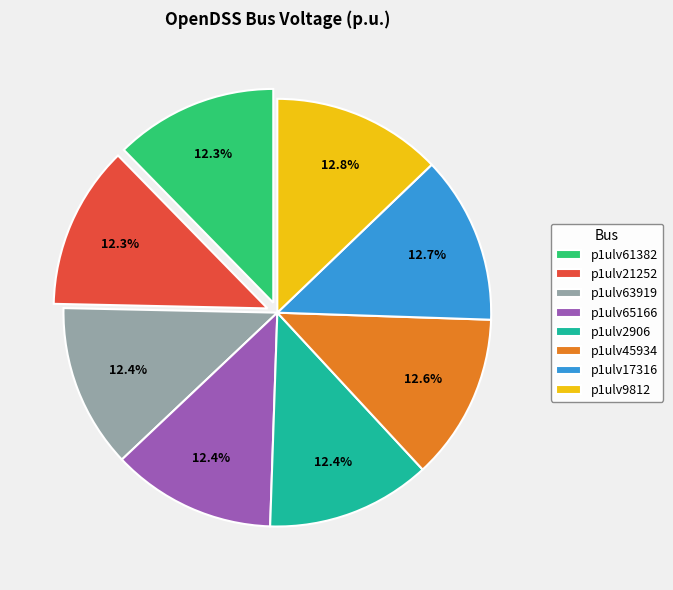

What percentage do p1ulv65166 and p1ulv63919 together represent?

24.8%